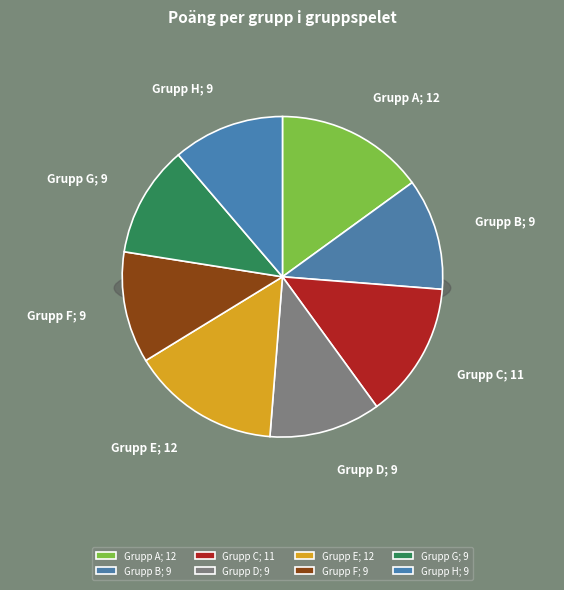

To the nearest percent, what is the difference between the Grupp C and Grupp B slice percentages?

2%